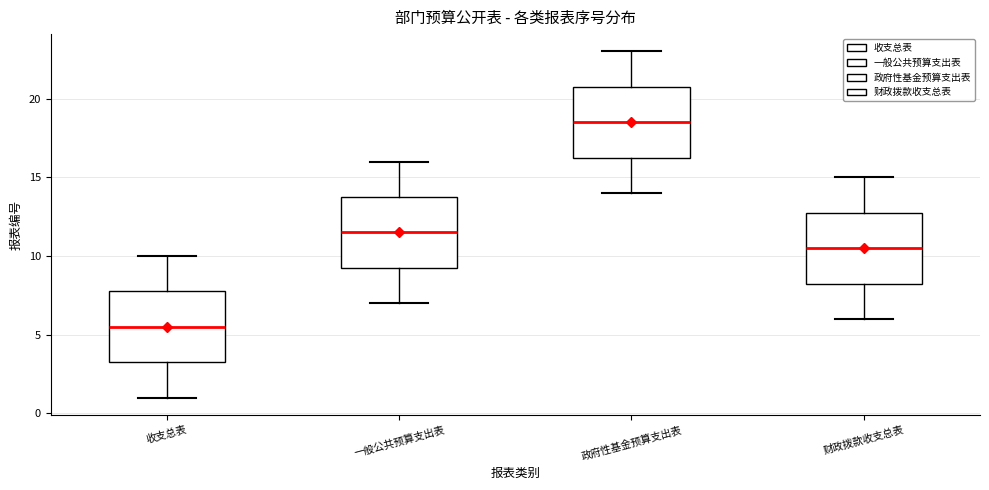

Which box's median line is the highest?

政府性基金预算支出表